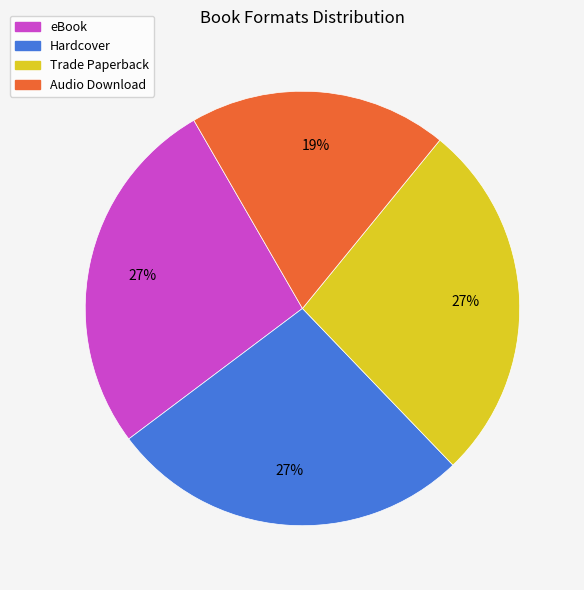

To the nearest percent, what is the average slice percentage?

25%